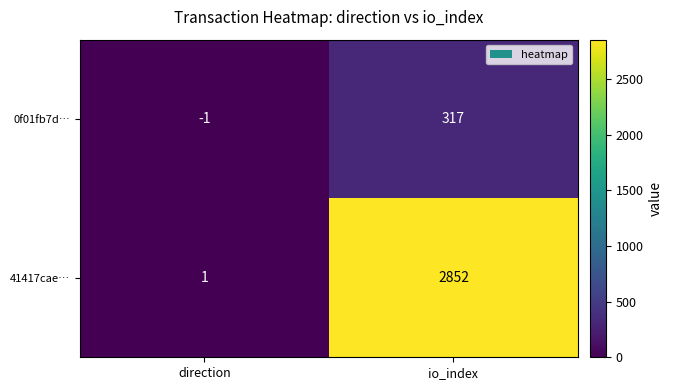

The 0f01fb7d… series shows 317 at io_index. True or false?

True